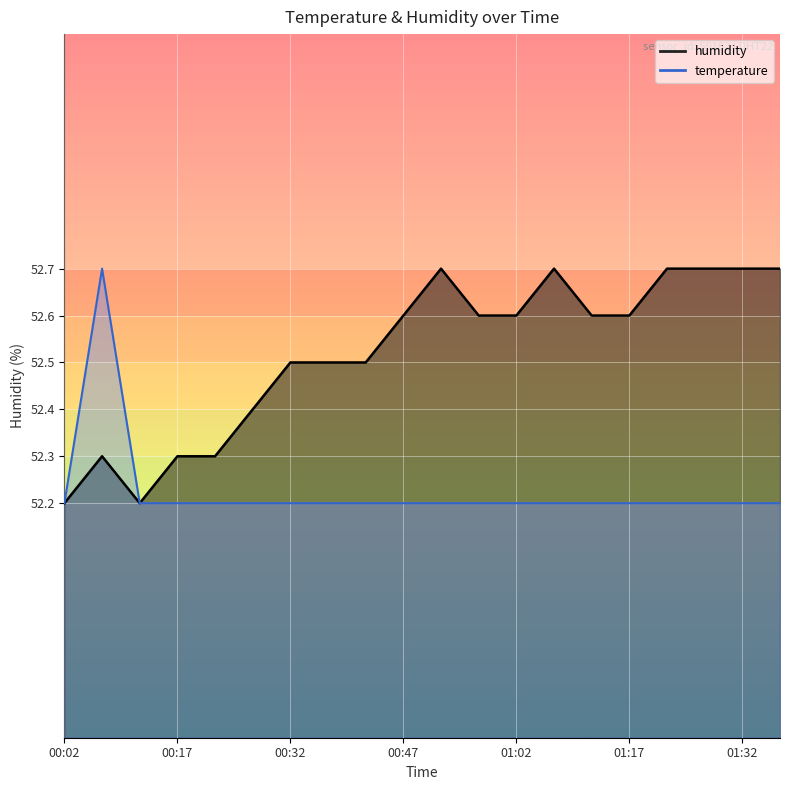

At how many categories does at least one series exceed 52?

20